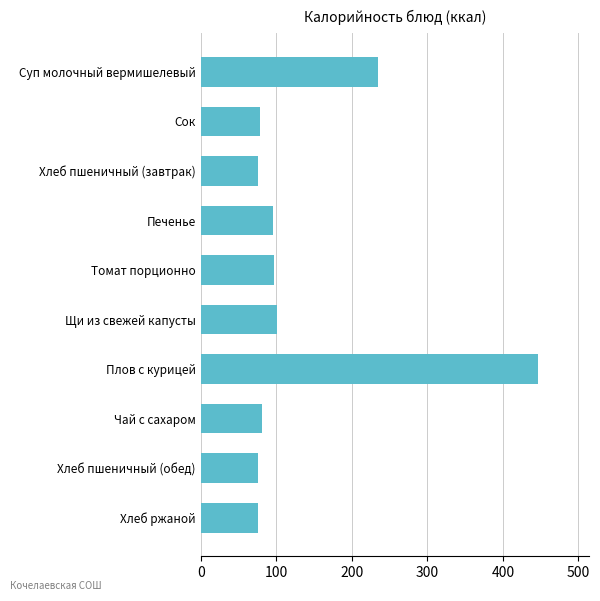

What is the maximum value shown in the chart?

447